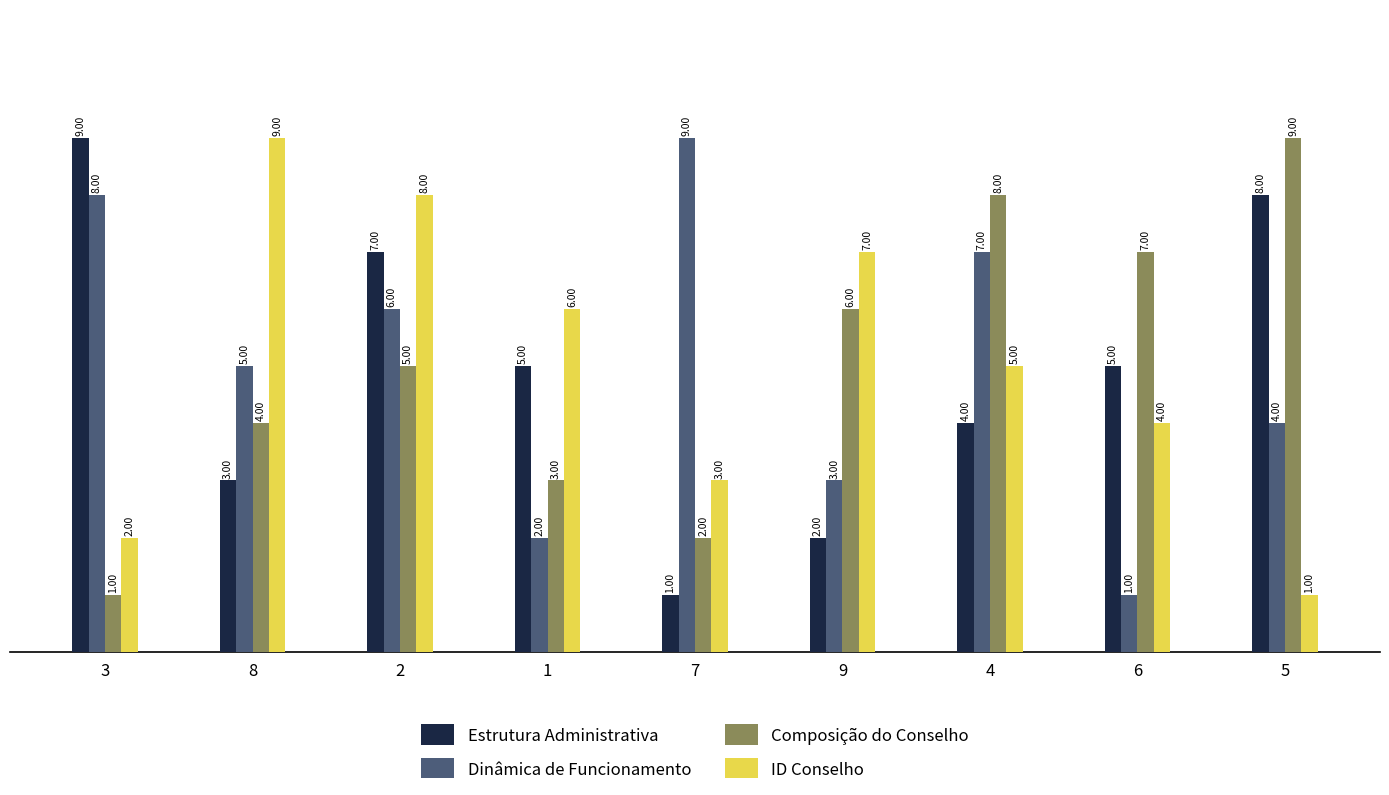

How many groups of bars are there?

9